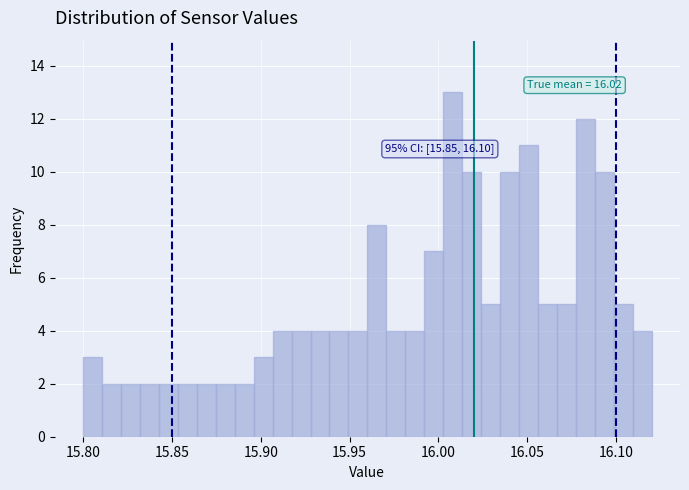

Read against the x-axis, roughly where is the centre of the tallest bar?

16.010